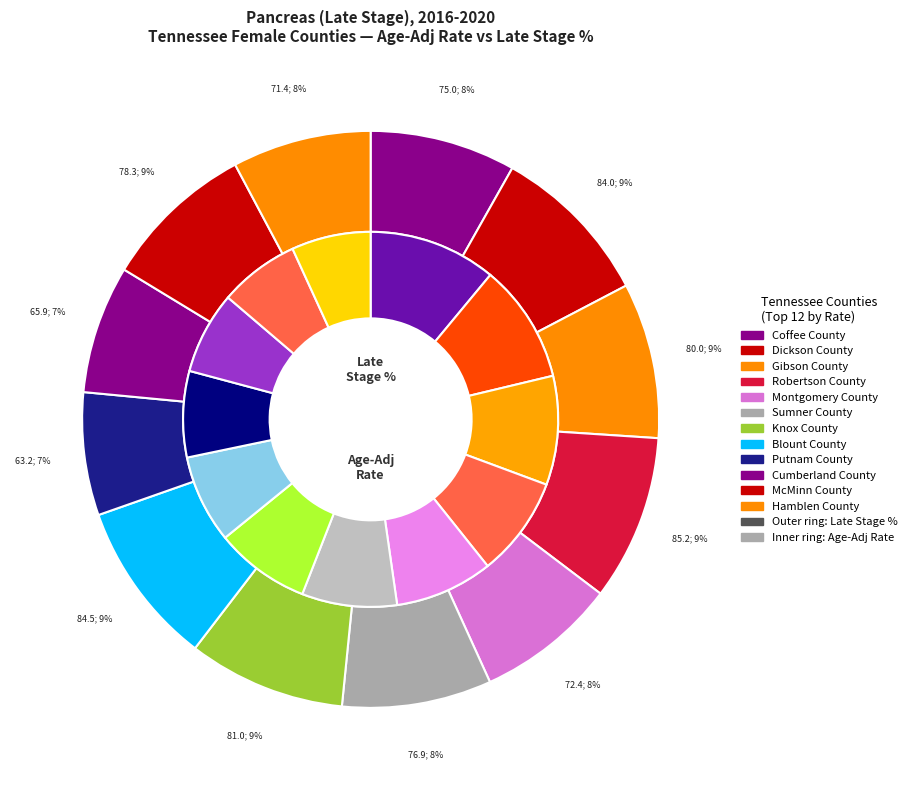

What portion of the pie excludes Cumberland County?

92.8%